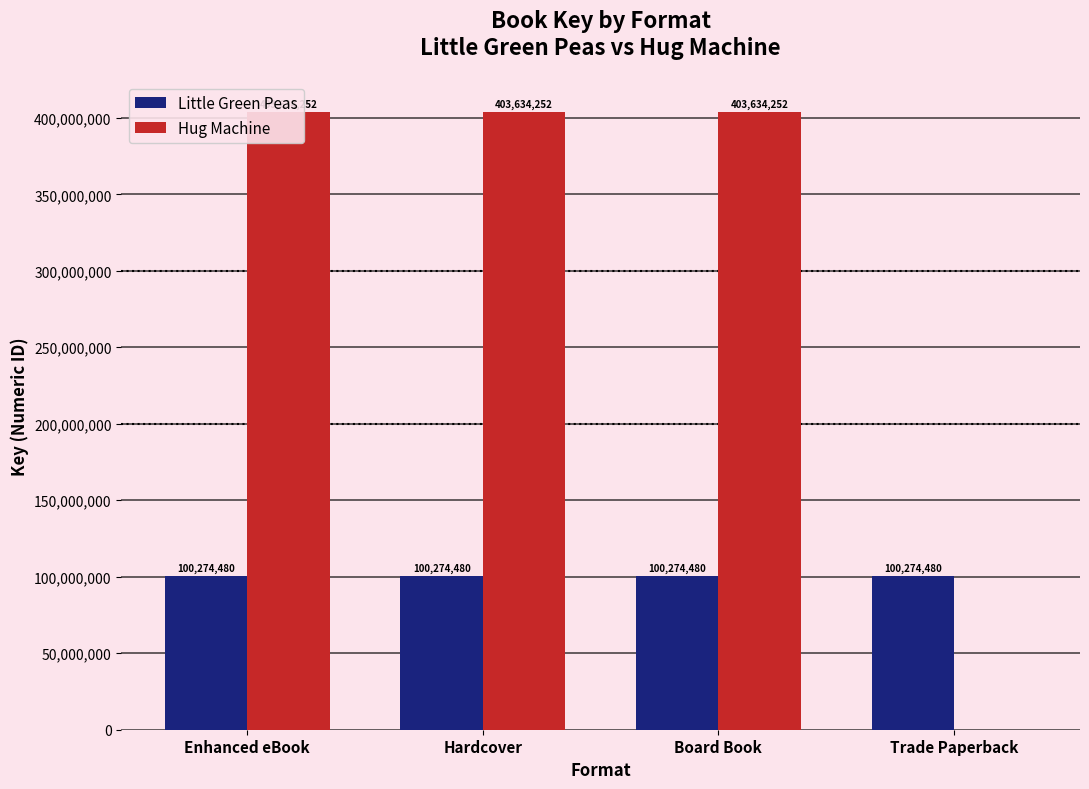

What is the value of the Little Green Peas bar at the 3rd from the left?

100274480